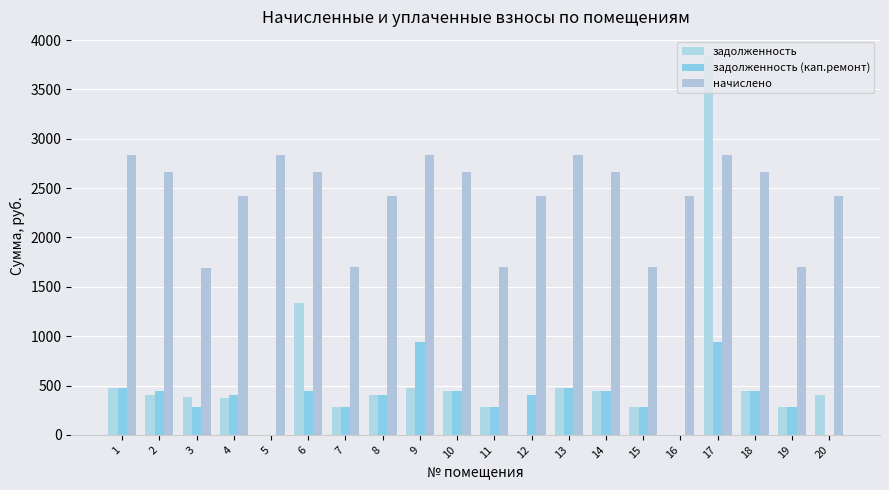

Read the задолженность (кап.ремонт) value at 8.

402.6